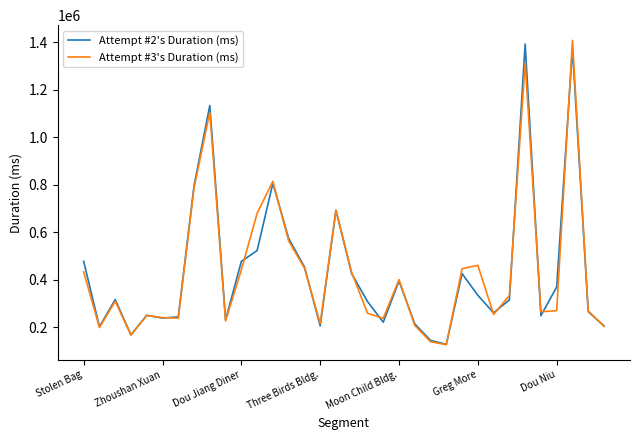

What is the maximum value shown in the chart?

1407721